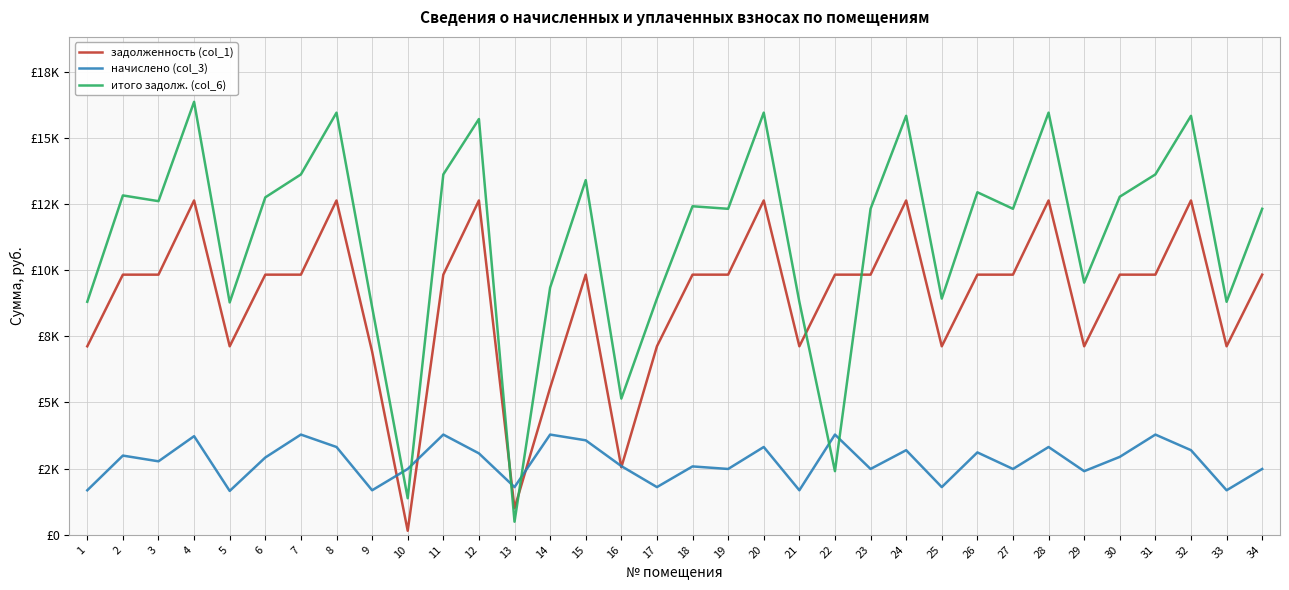

At how many categories does at least one series exceed 15010?

7